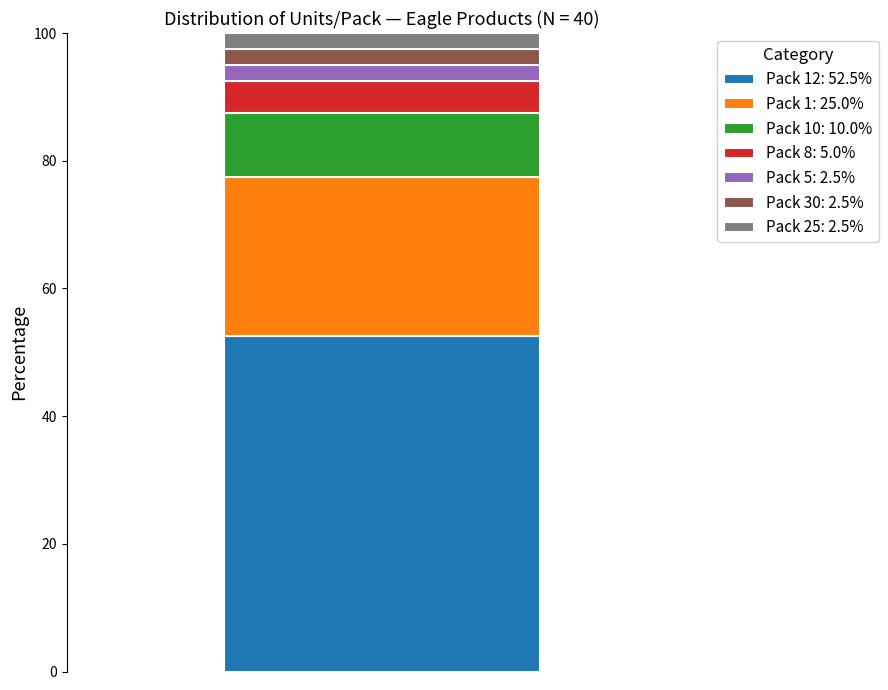

What is the maximum value for Pack 12: 52.5%?

52.5